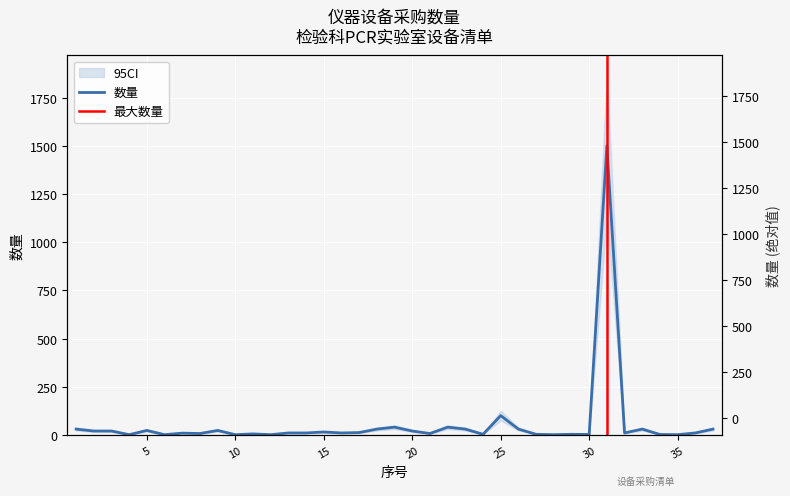

Reading right to left, transcribe all the data shown in this chart.

30	10	1	2	30	10	1500	2	3	1	3	30	100	3	30	40	7	20	40	30	12	10	15	10	10	1	5	1	23	7	9	1	23	1	20	20	30